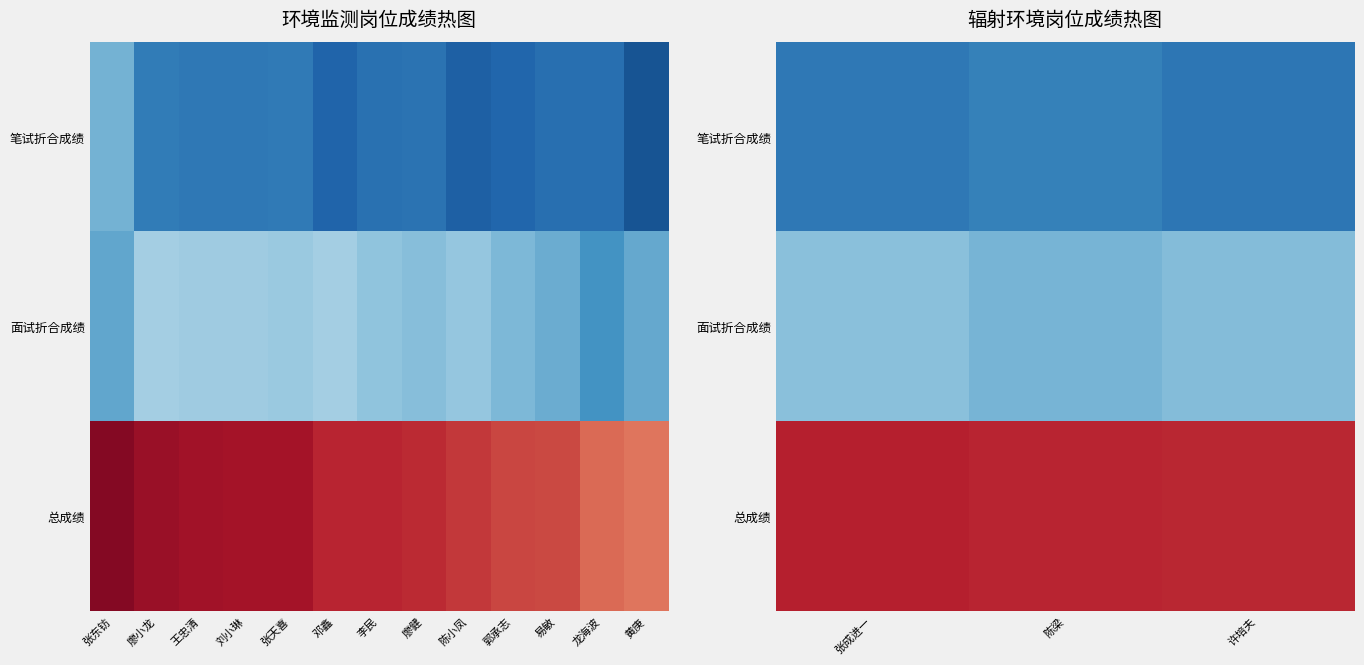

What is the sum of the 总成绩 values at 许培夫 and 陈梁?

146.8